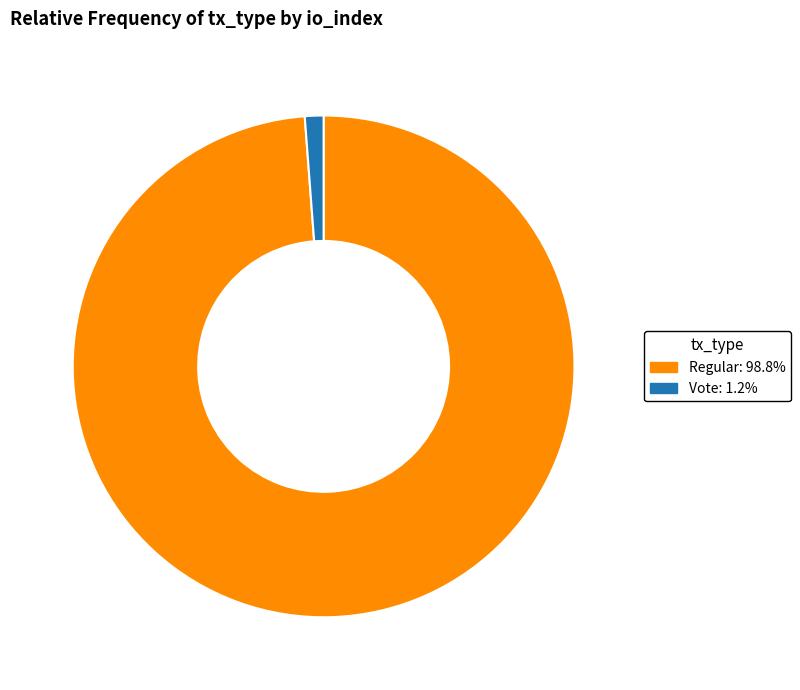

Does any single category account for the majority?

Yes